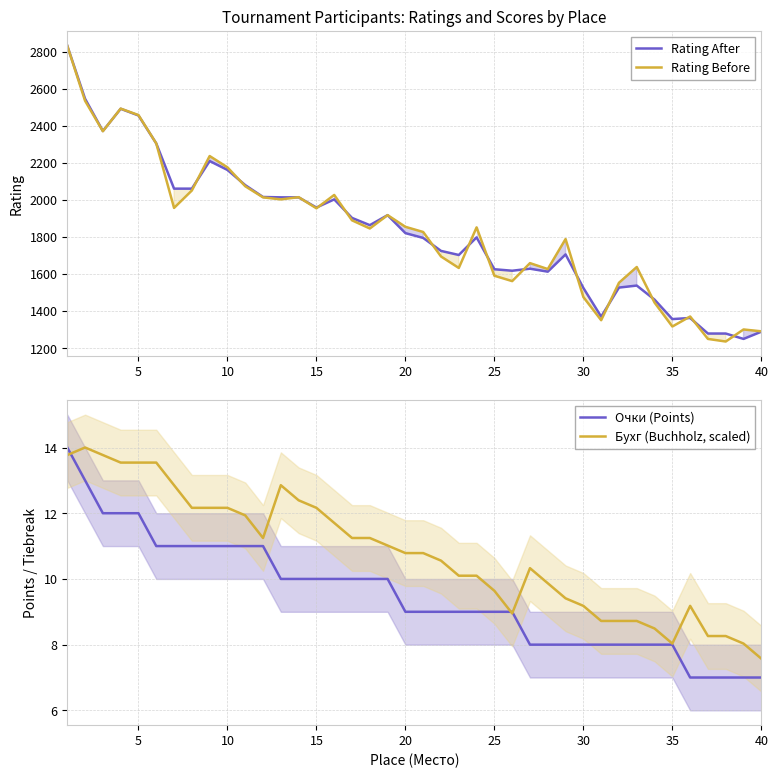

What is the average value of the Очки (Points) series?

9.5